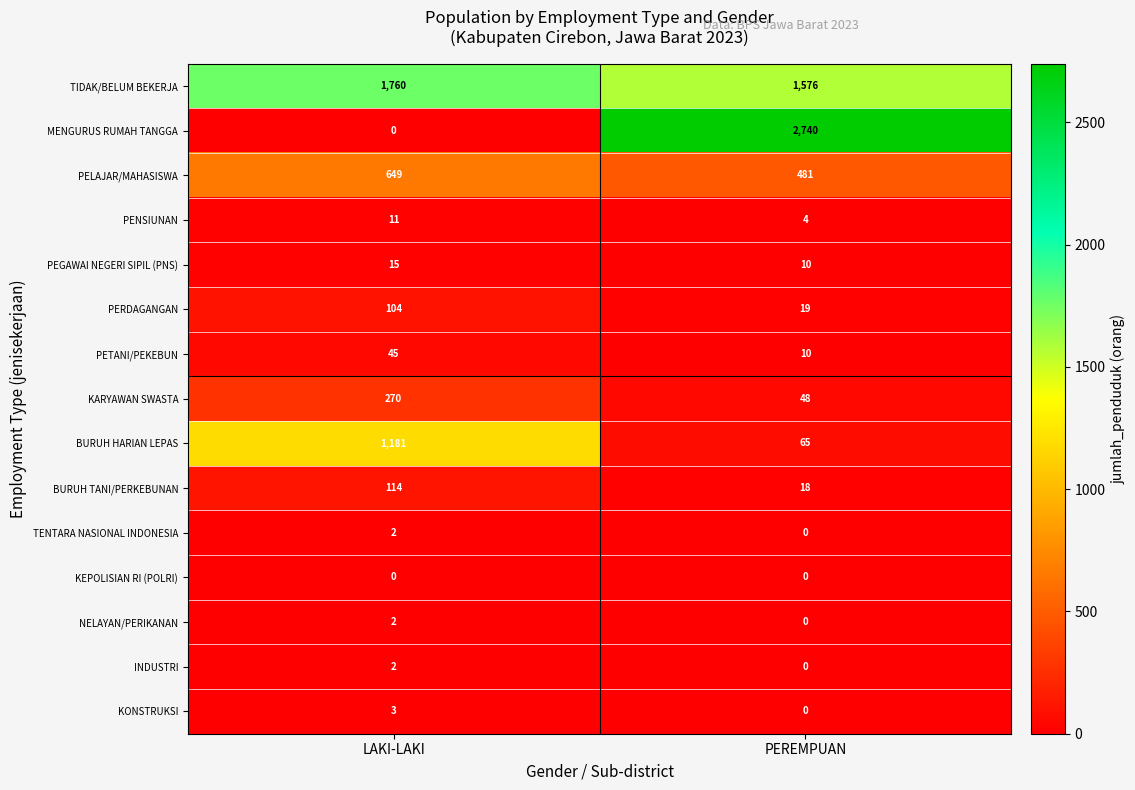

What value does the KARYAWAN SWASTA series have at PEREMPUAN, to the nearest 10?

50